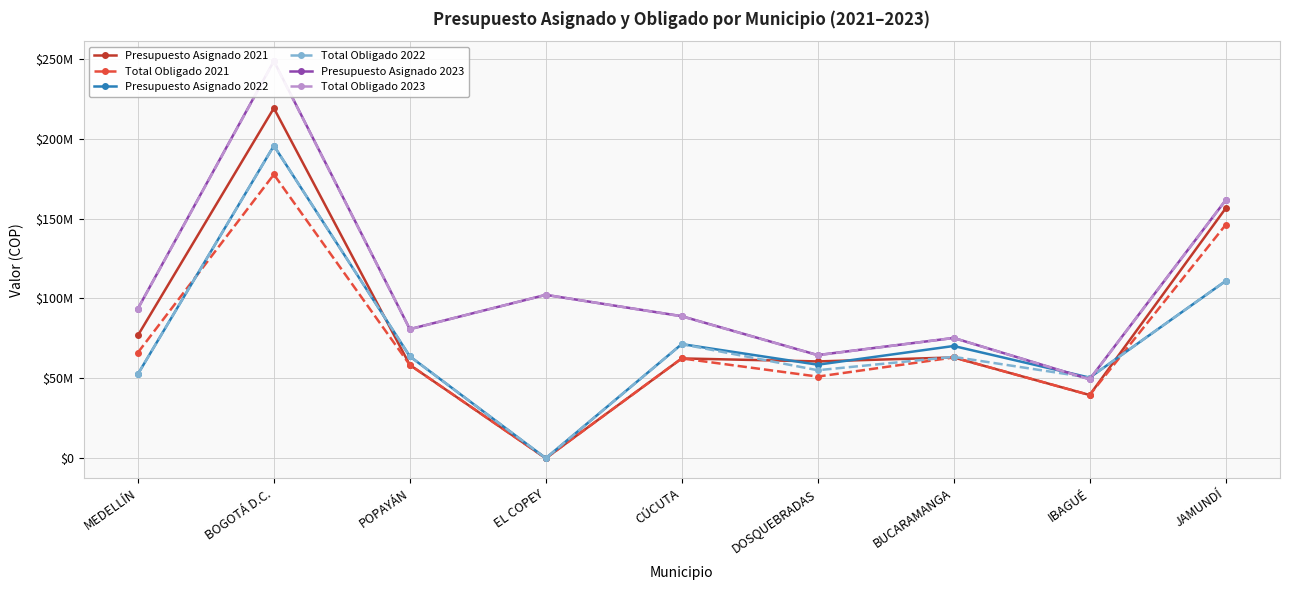

What is the average value of the Total Obligado 2021 series?

73823700